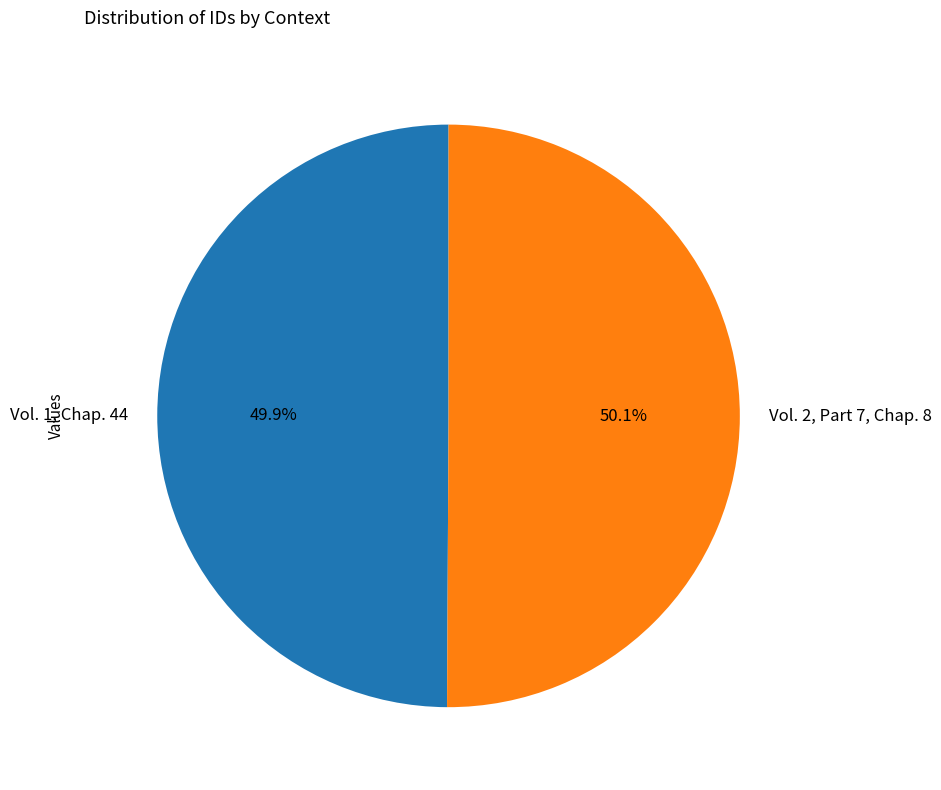

What portion of the pie excludes Vol. 1, Chap. 44?

50.1%